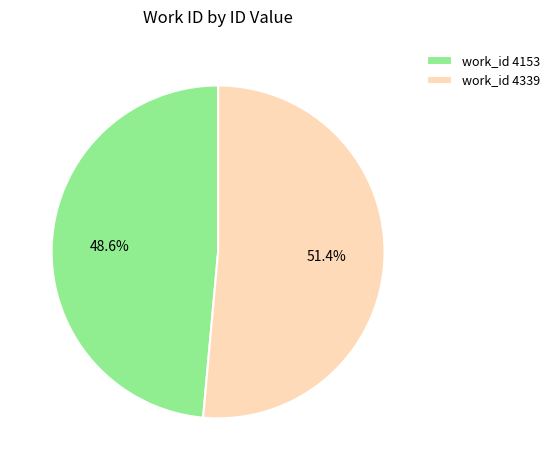

Which has a higher value, work_id 4153 or work_id 4339?

work_id 4339